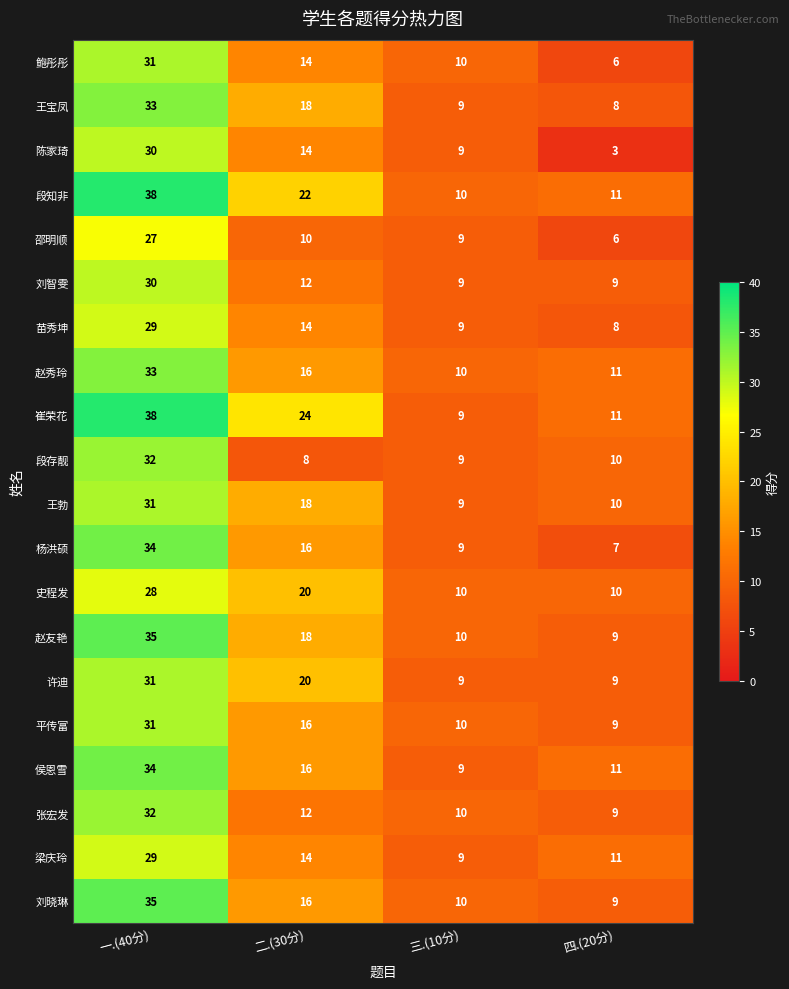

What is the difference between the maximum and minimum values in the 许迪 series?

22